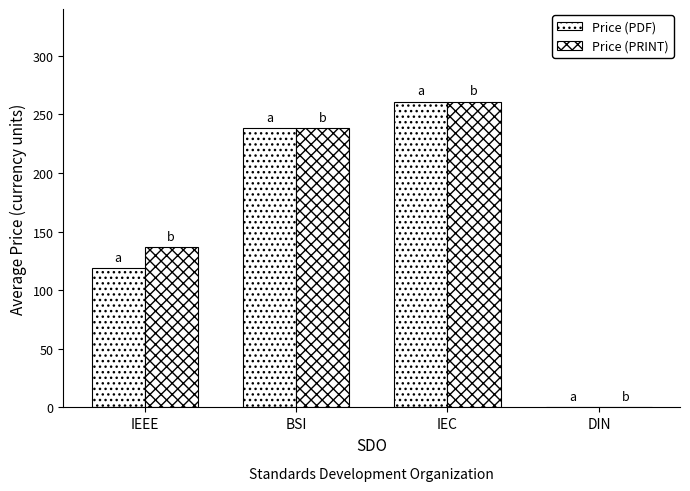

How many groups of bars are there?

4